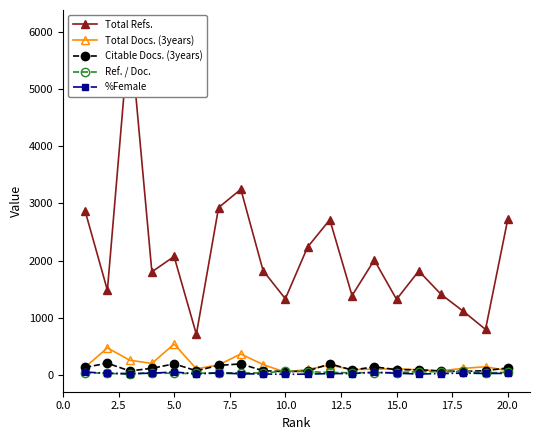

True or false: %Female has more than 0 points higher than both neighbors.

True